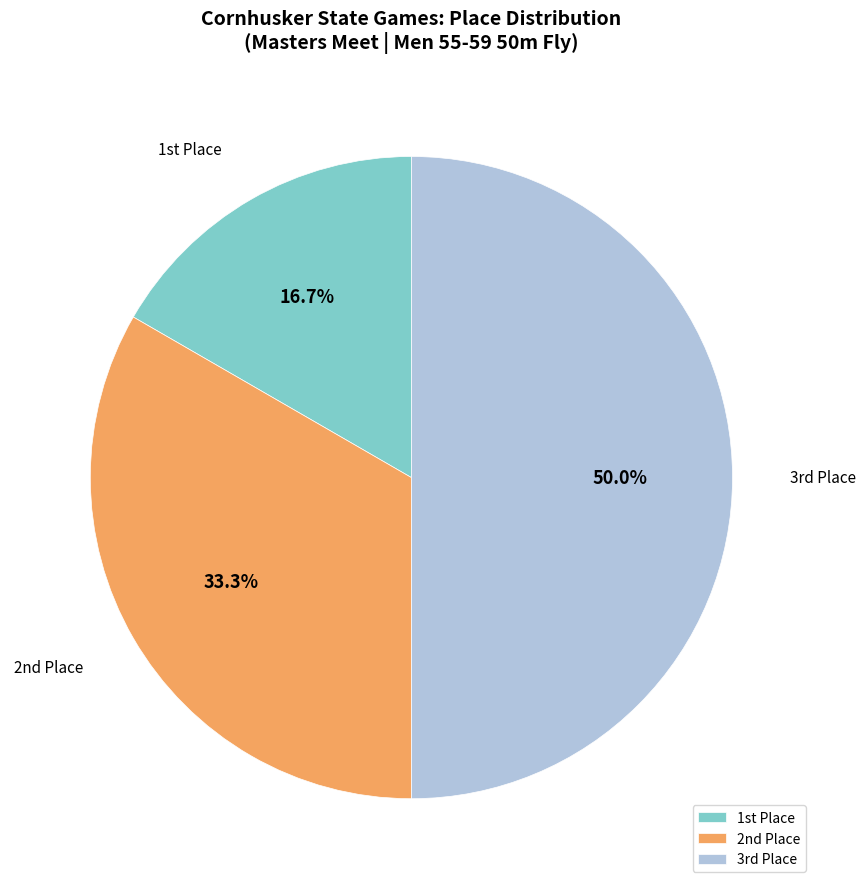

Rank the categories by value from highest to lowest.

3rd Place, 2nd Place, 1st Place